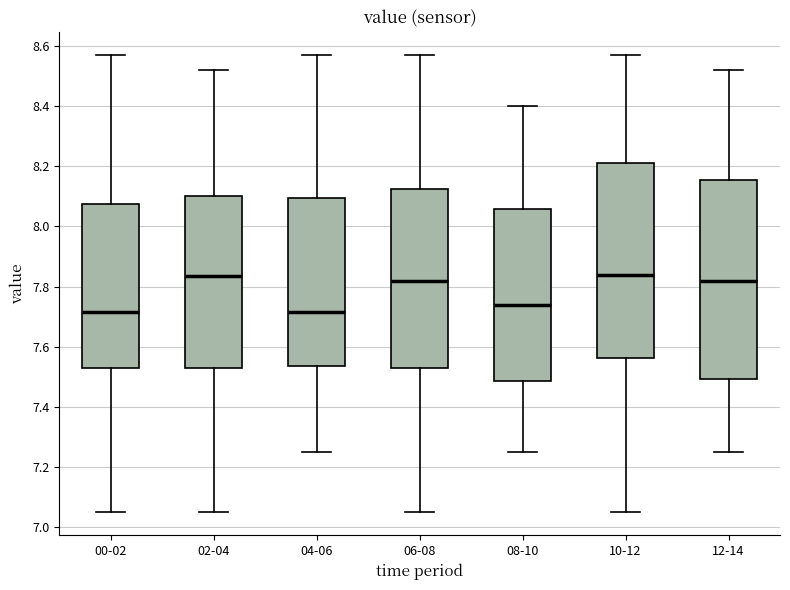

Where does the upper whisker of the box for 04-06 end on the y-axis? The values are not printed on the chart, so give them approximately, as read against the axis.

8.58